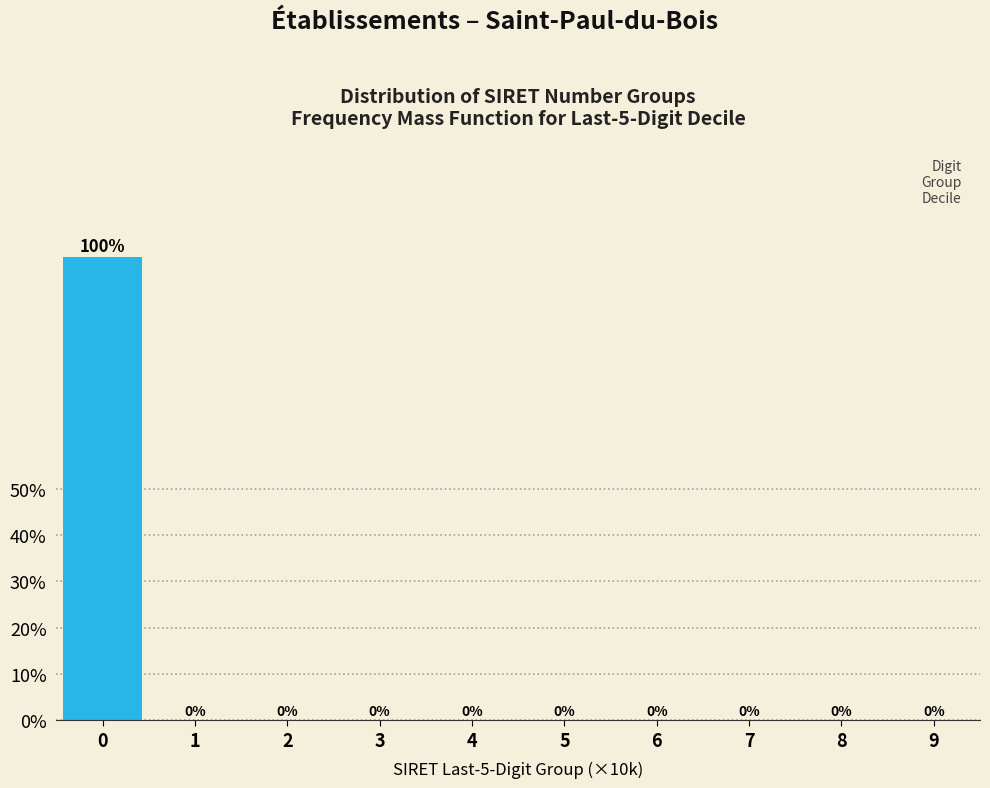

Reading left to right, list all the values displayed in this chart.

0=100	1=0	2=0	3=0	4=0	5=0	6=0	7=0	8=0	9=0